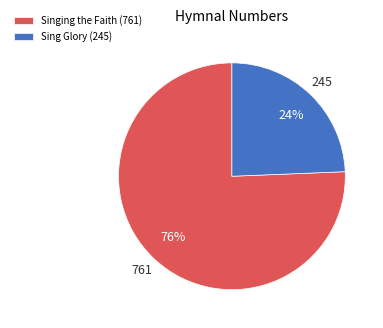

To the nearest percent, what percentage of the pie is Singing the Faith (761)?

76%